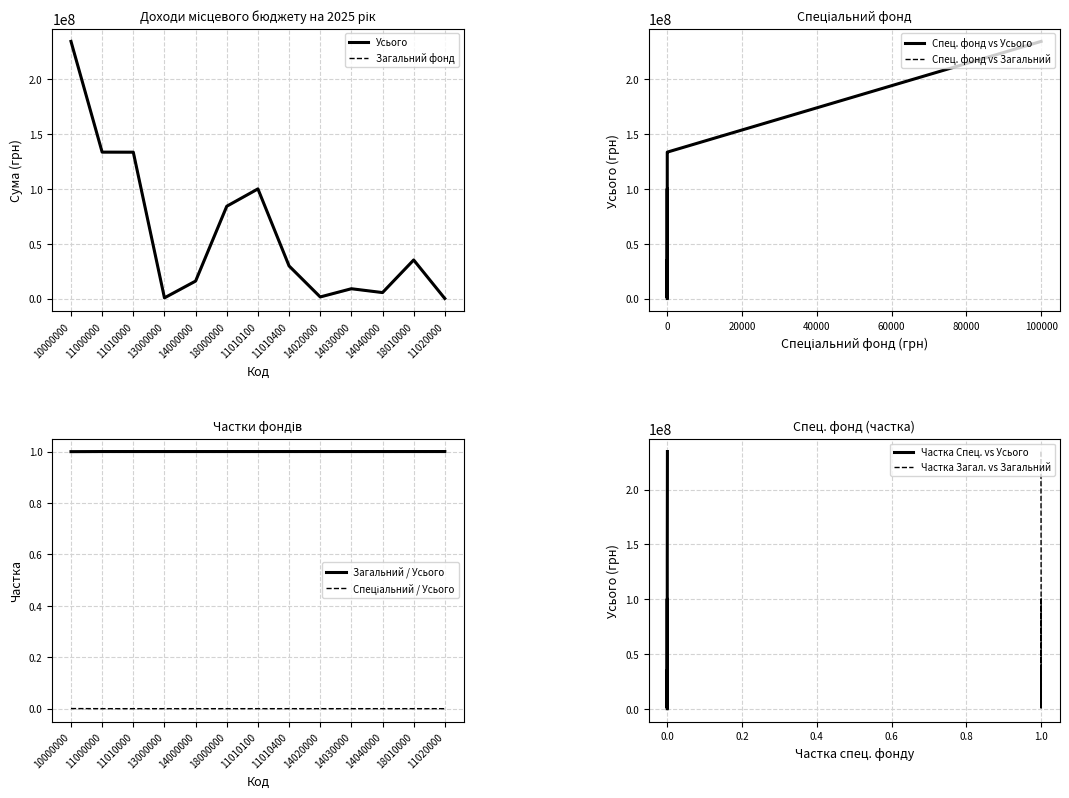

Count the number of categories in the chart.

13